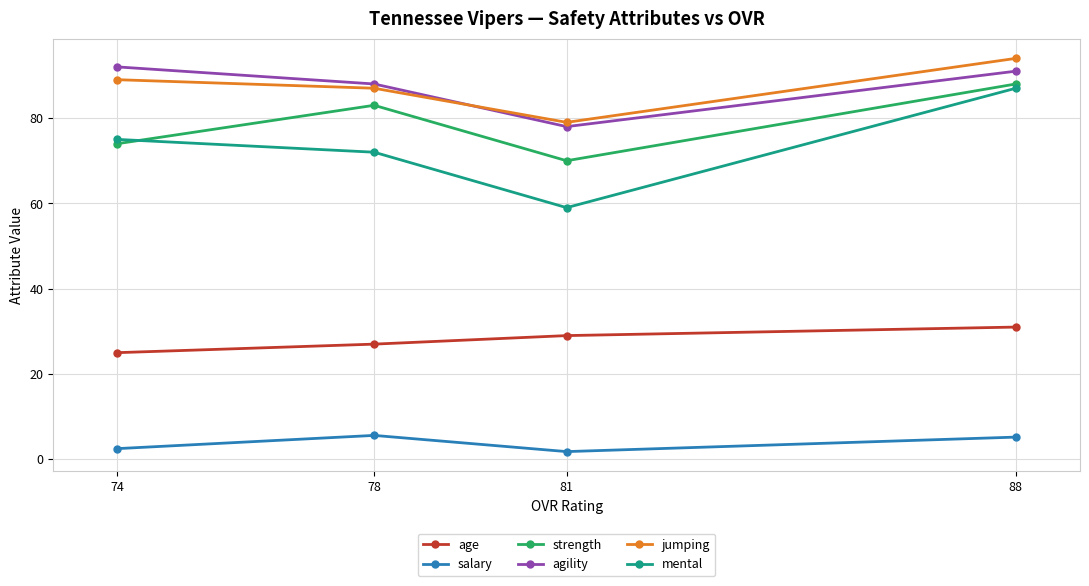

Between 88 and 78, which series saw the biggest shift?

mental